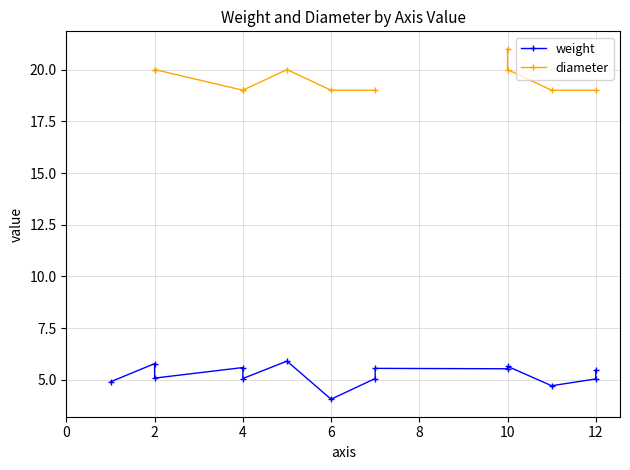

Which series has the widest spread of values?

weight